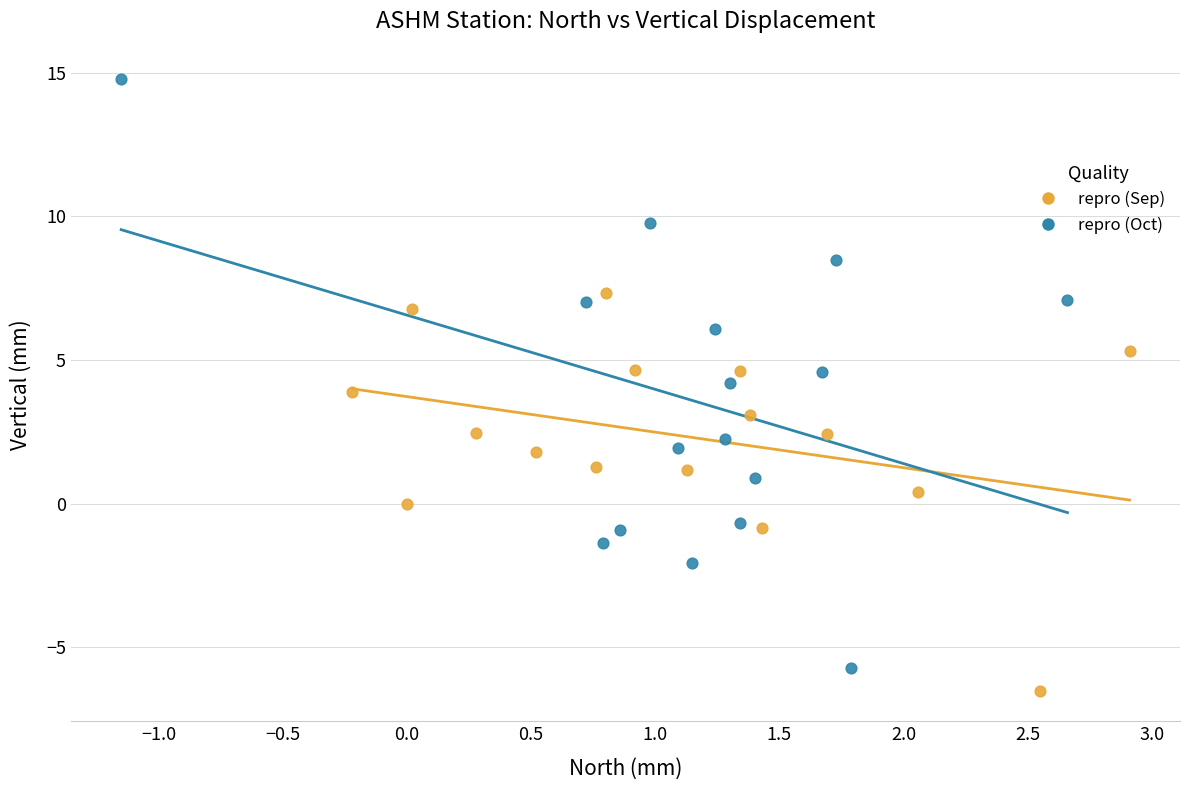

Which series has the widest spread of Y values?

repro (Oct)